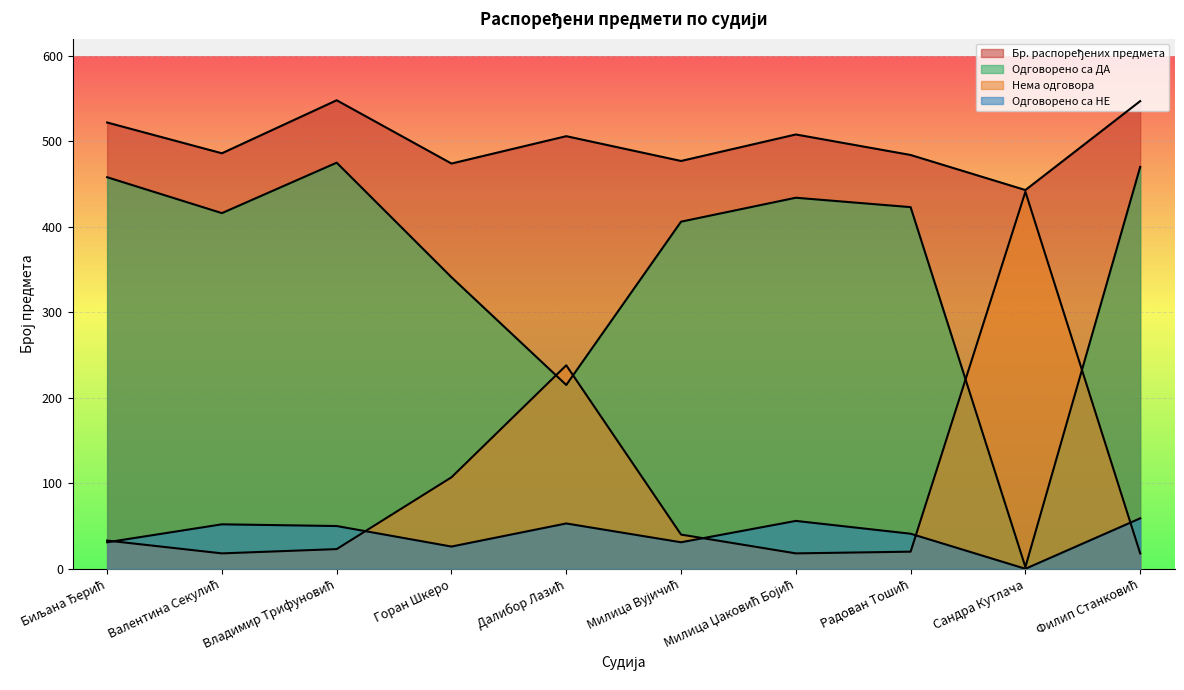

In Одговорено са НЕ, how many points are higher than both neighbors (excluding endpoints)?

3